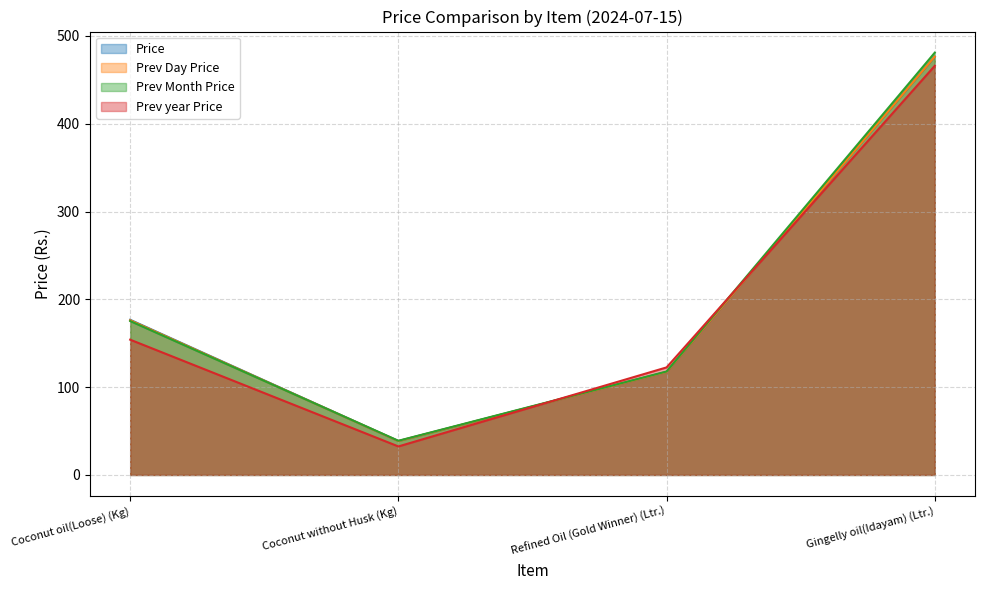

What is the label of the 1st point from the right?

Gingelly oil(Idayam) (Ltr.)